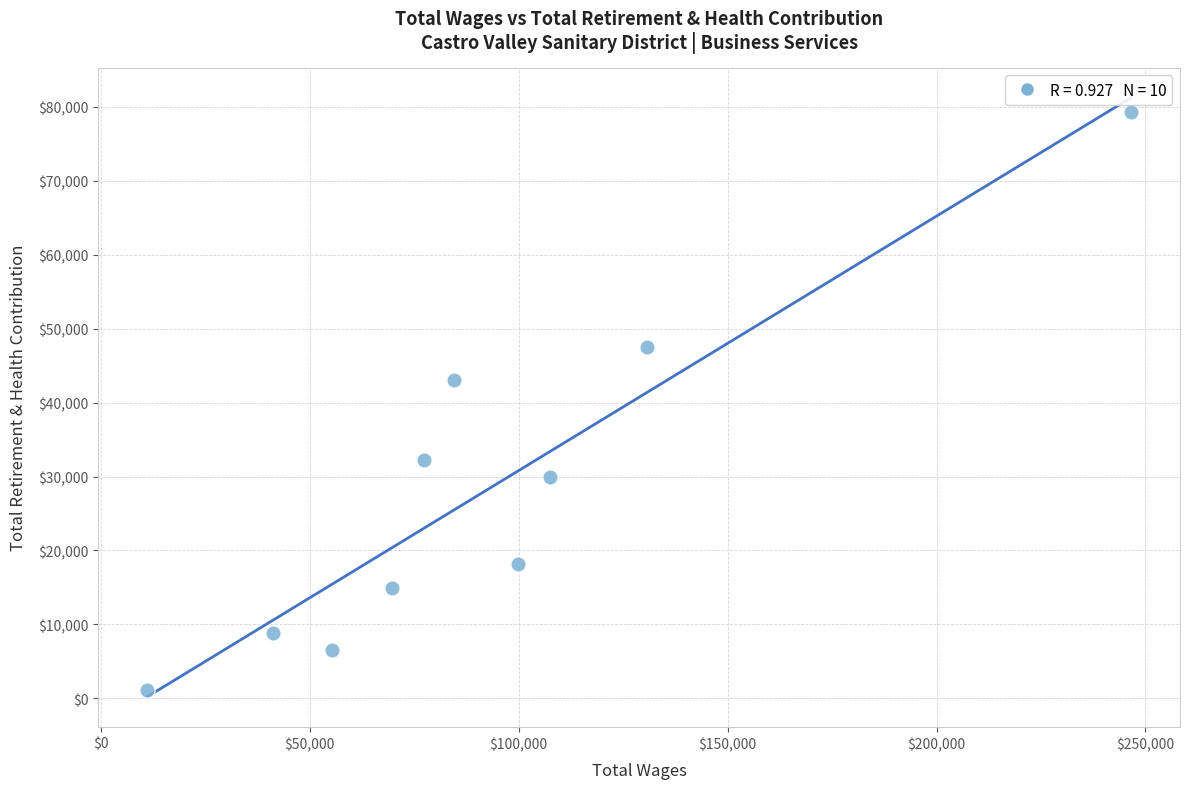

What Y value in the scatter plot is closest to 40227?

43085